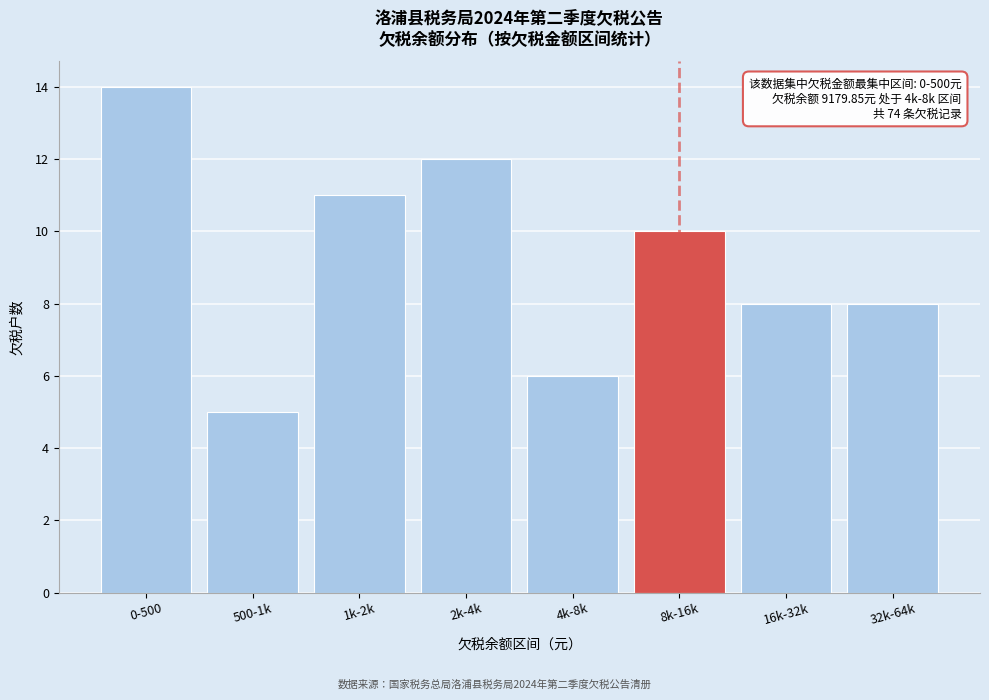

Reading left to right, what are all the values shown in this chart?

0-500=14	500-1k=5	1k-2k=11	2k-4k=12	4k-8k=6	8k-16k=10	16k-32k=8	32k-64k=8